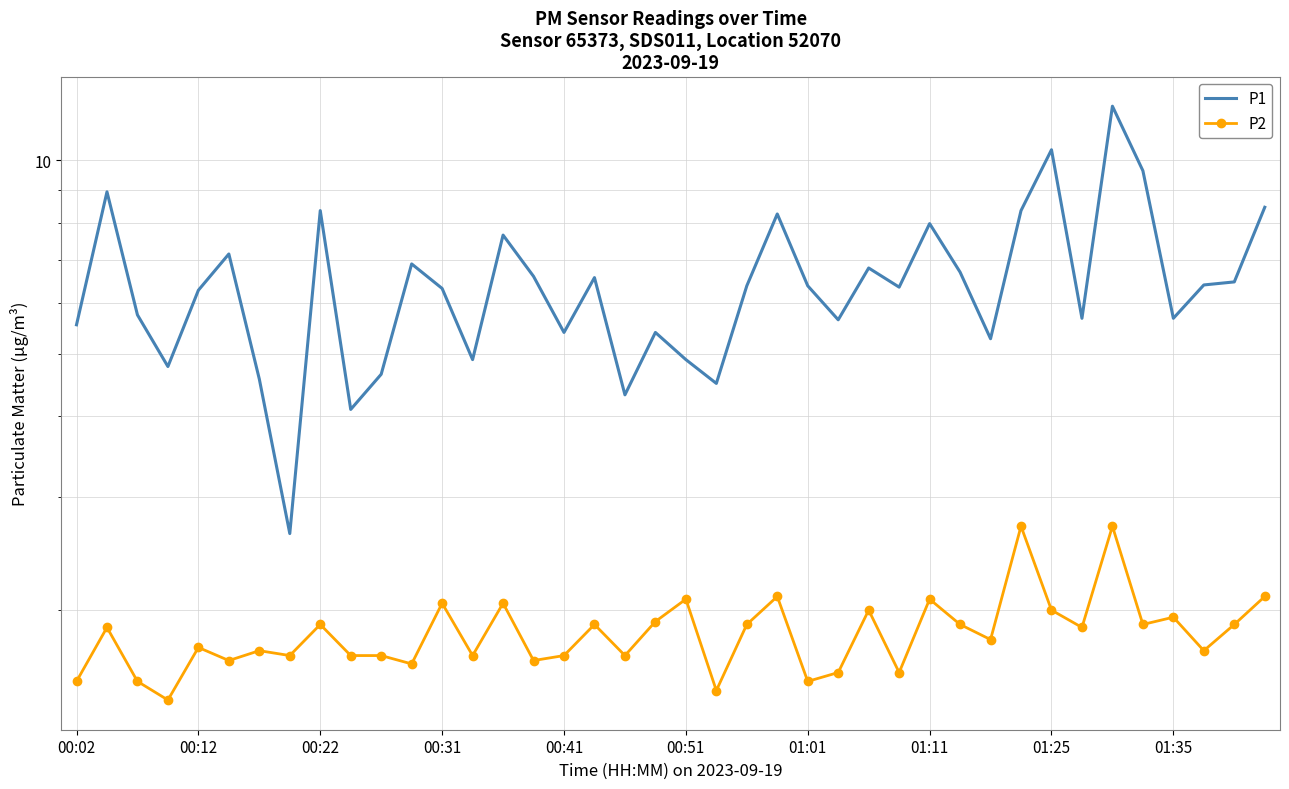

What is the maximum value for P2?

2.7